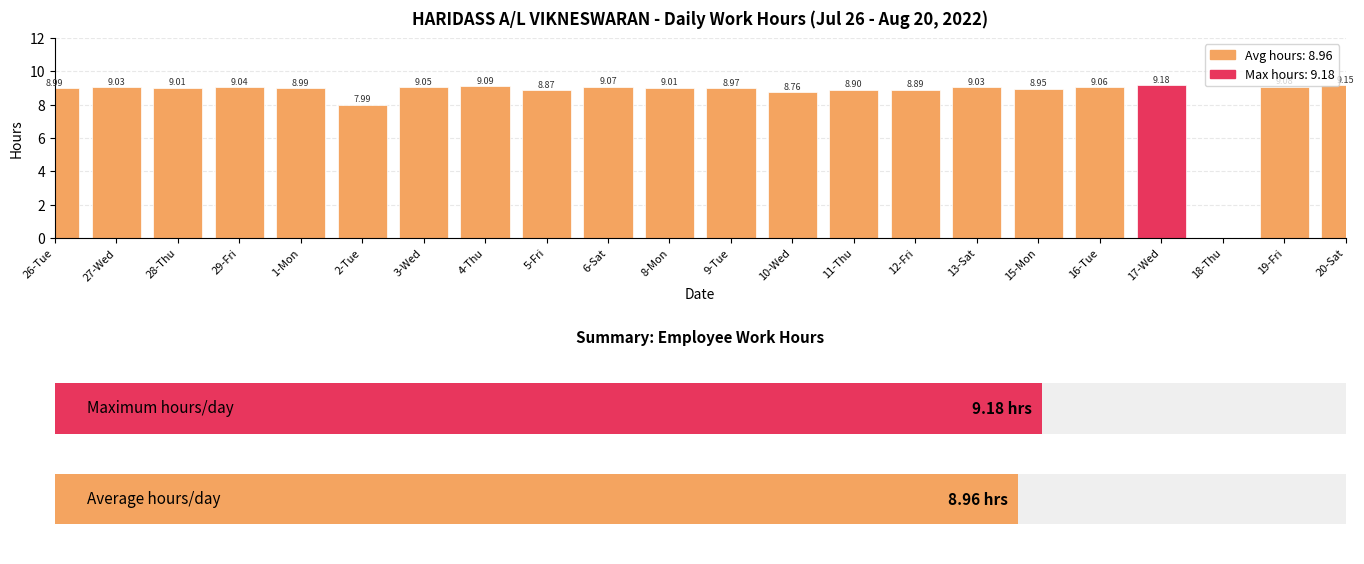

What is the ratio of the value at 4-Thu to the value at 17-Wed?

1.0